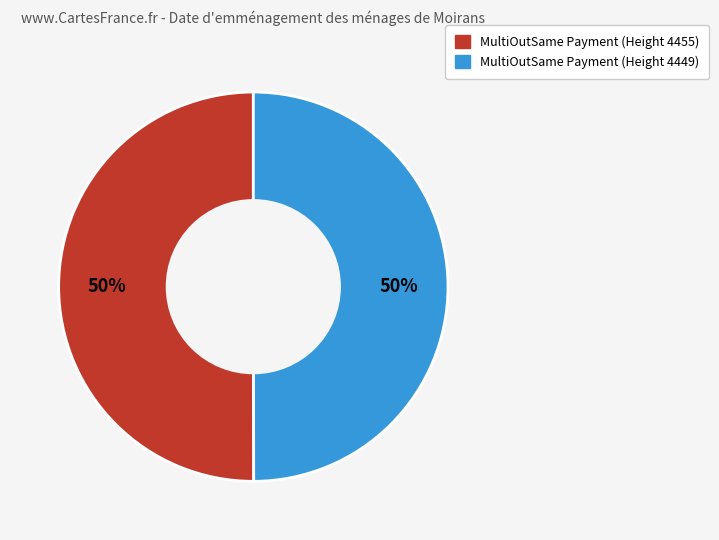

To the nearest percent, what percentage of the pie is MultiOutSame Payment (Height 4455)?

50%